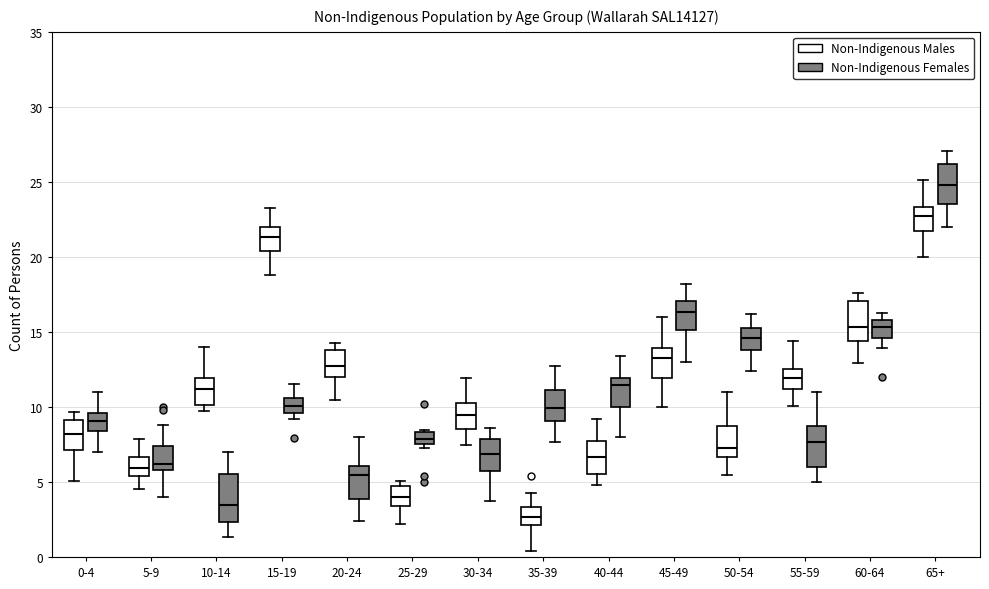

Reading left to right, transcribe this box plot: for each box, give where its median line is, the range the box spans, and where its two whiskers end, as read against the y-axis. The values are not printed on the chart, so give them approximately, as read against the axis.

0-4 (Non-Indigenous Males): median 8.0, box 7.0 to 9.0, whiskers 5.0 to 9.5
0-4 (Non-Indigenous Females): median 9.0, box 8.5 to 9.5, whiskers 7.0 to 11.0
5-9 (Non-Indigenous Males): median 6.0, box 5.5 to 6.5, whiskers 4.5 to 8.0
5-9 (Non-Indigenous Females): median 6.0 (just above the box's lower edge), box 6.0 to 7.5, whiskers 4.0 to 9.0
10-14 (Non-Indigenous Males): median 11.0, box 10.0 to 12.0, whiskers 9.5 to 14.0
10-14 (Non-Indigenous Females): median 3.5, box 2.5 to 5.5, whiskers 1.5 to 7.0
15-19 (Non-Indigenous Males): median 21.5, box 20.5 to 22.0, whiskers 19.0 to 23.0
15-19 (Non-Indigenous Females): median 10.0, box 9.5 to 10.5, whiskers 9.0 to 11.5
20-24 (Non-Indigenous Males): median 12.5, box 12.0 to 14.0, whiskers 10.5 to 14.5
20-24 (Non-Indigenous Females): median 5.5, box 4.0 to 6.0, whiskers 2.5 to 8.0
25-29 (Non-Indigenous Males): median 4.0, box 3.5 to 4.5, whiskers 2.0 to 5.0
25-29 (Non-Indigenous Females): median 8.0, box 7.5 to 8.5, whiskers 7.5 (just below the box's lower edge) to 8.5 (just above the box's upper edge)
30-34 (Non-Indigenous Males): median 9.5, box 8.5 to 10.0, whiskers 7.5 to 12.0
30-34 (Non-Indigenous Females): median 7.0, box 5.5 to 8.0, whiskers 3.5 to 8.5
35-39 (Non-Indigenous Males): median 2.5, box 2.0 to 3.5, whiskers 0.5 to 4.5
35-39 (Non-Indigenous Females): median 10.0, box 9.0 to 11.0, whiskers 7.5 to 12.5
40-44 (Non-Indigenous Males): median 6.5, box 5.5 to 7.5, whiskers 5.0 to 9.0
40-44 (Non-Indigenous Females): median 11.5, box 10.0 to 12.0, whiskers 8.0 to 13.5
45-49 (Non-Indigenous Males): median 13.0, box 12.0 to 14.0, whiskers 10.0 to 16.0
45-49 (Non-Indigenous Females): median 16.5, box 15.0 to 17.0, whiskers 13.0 to 18.0
50-54 (Non-Indigenous Males): median 7.5, box 6.5 to 8.5, whiskers 5.5 to 11.0
50-54 (Non-Indigenous Females): median 14.5, box 14.0 to 15.5, whiskers 12.5 to 16.0
55-59 (Non-Indigenous Males): median 12.0, box 11.0 to 12.5, whiskers 10.0 to 14.5
55-59 (Non-Indigenous Females): median 7.5, box 6.0 to 8.5, whiskers 5.0 to 11.0
60-64 (Non-Indigenous Males): median 15.5, box 14.5 to 17.0, whiskers 13.0 to 17.5
60-64 (Non-Indigenous Females): median 15.5, box 14.5 to 16.0, whiskers 14.0 to 16.0 (just above the box's upper edge)
65+ (Non-Indigenous Males): median 23.0, box 21.5 to 23.5, whiskers 20.0 to 25.0
65+ (Non-Indigenous Females): median 25.0, box 23.5 to 26.0, whiskers 22.0 to 27.0